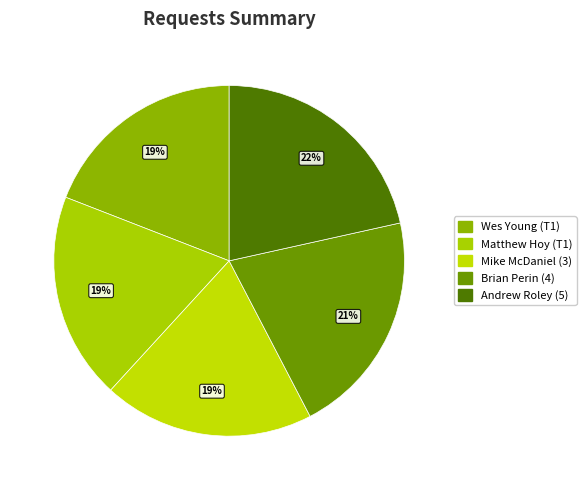

Count the number of slices in the pie.

5